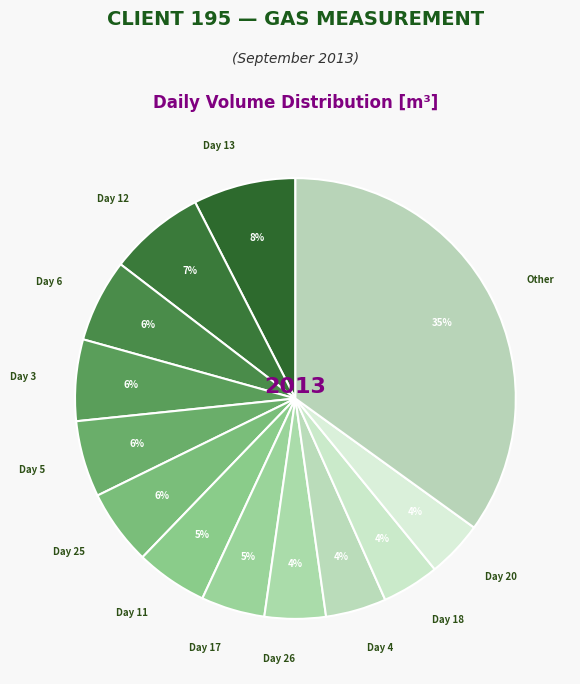

How many segments does this pie chart have?

13